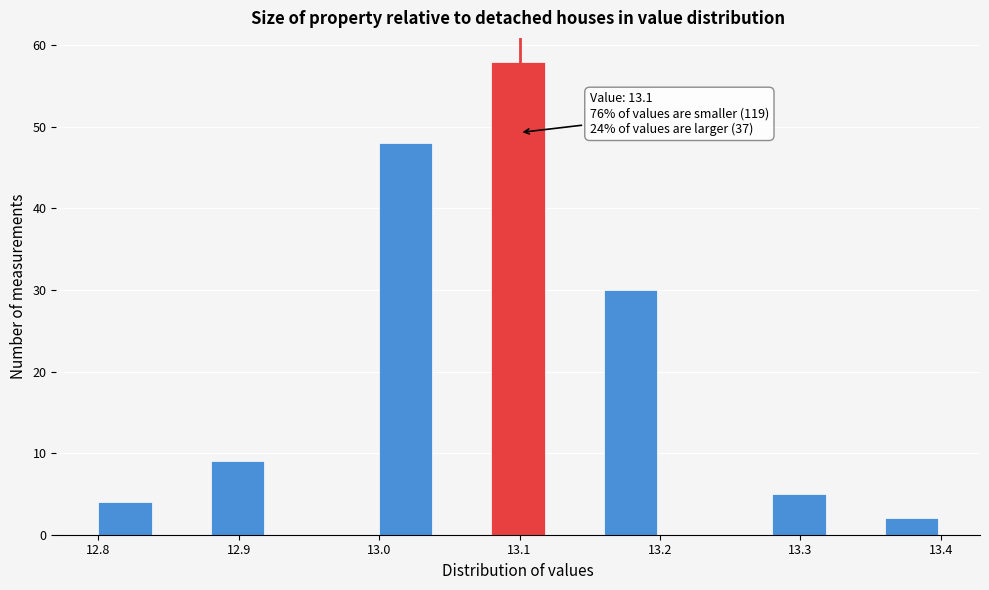

Over which range of the x-axis is the bar tallest?

13.08 to 13.12